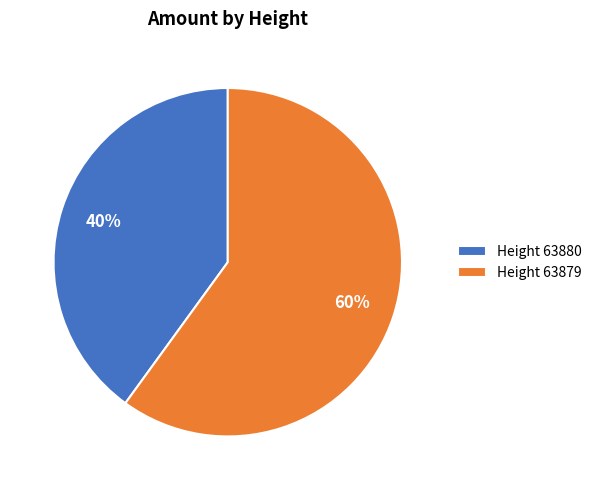

Count the number of slices in the pie.

2